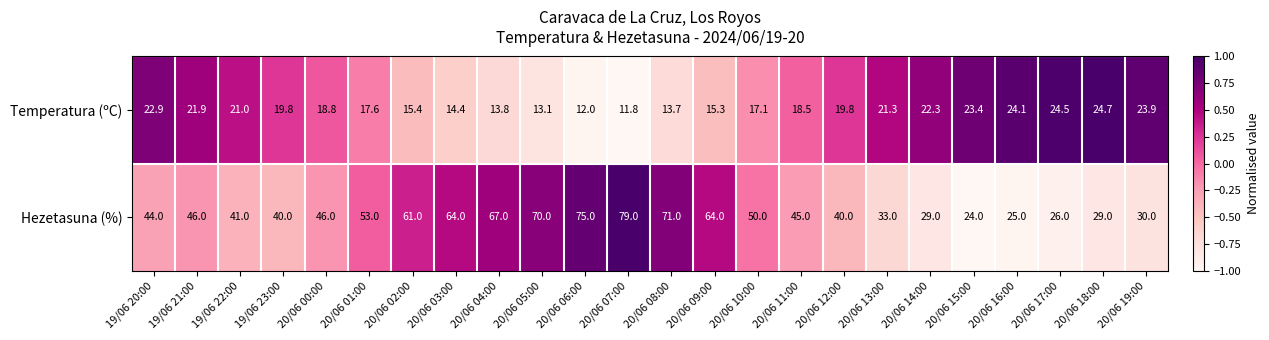

Between 20/06 11:00 and 20/06 13:00, which series saw the biggest shift?

Hezetasuna (%)